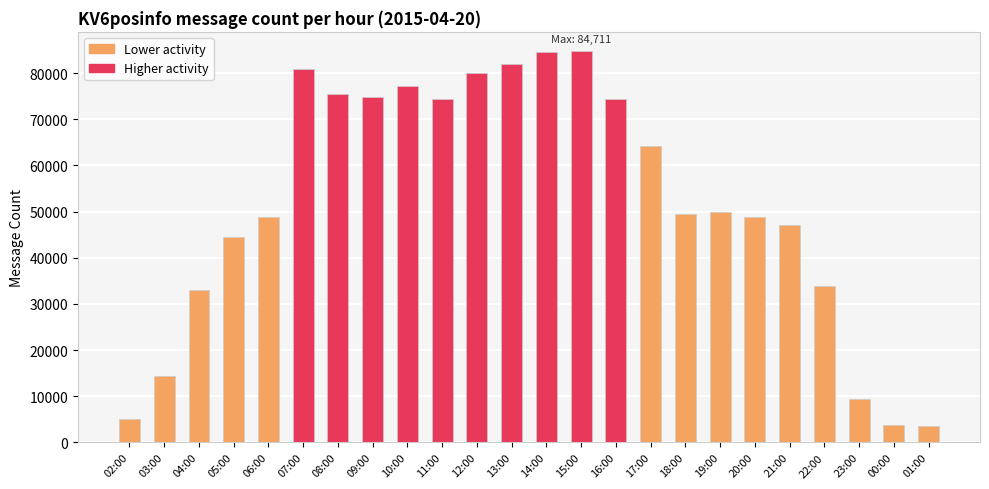

How many bars are there in total?

24